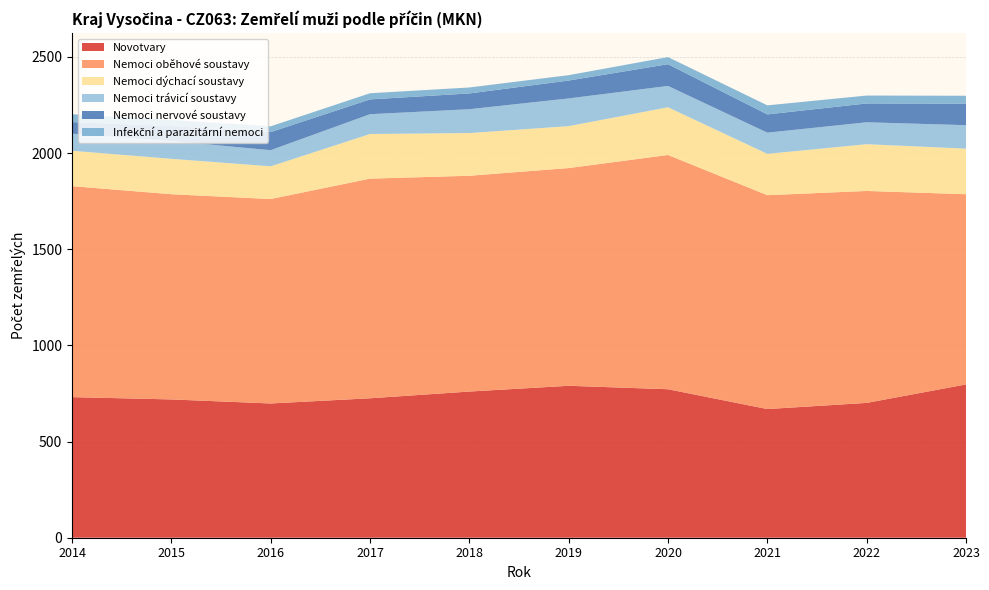

Reading left to right, extract all data points from this chart.

Novotvary: 731	719	698	725	760	790	772	669	701	797
Nemoci oběhové soustavy: 1097	1067	1063	1142	1122	1132	1218	1112	1102	989
Nemoci dýchací soustavy: 184	184	170	232	222	218	248	215	243	237
Nemoci trávicí soustavy: 89	93	84	103	124	144	111	110	114	122
Nemoci nervové soustavy: 60	77	94	77	82	93	113	95	98	112
Infekční a parazitární nemoci: 41	32	30	32	31	28	37	47	41	41